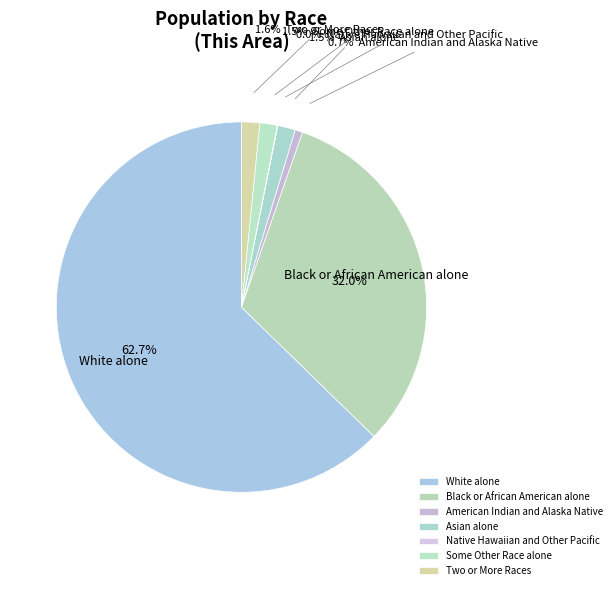

How many segments does this pie chart have?

7